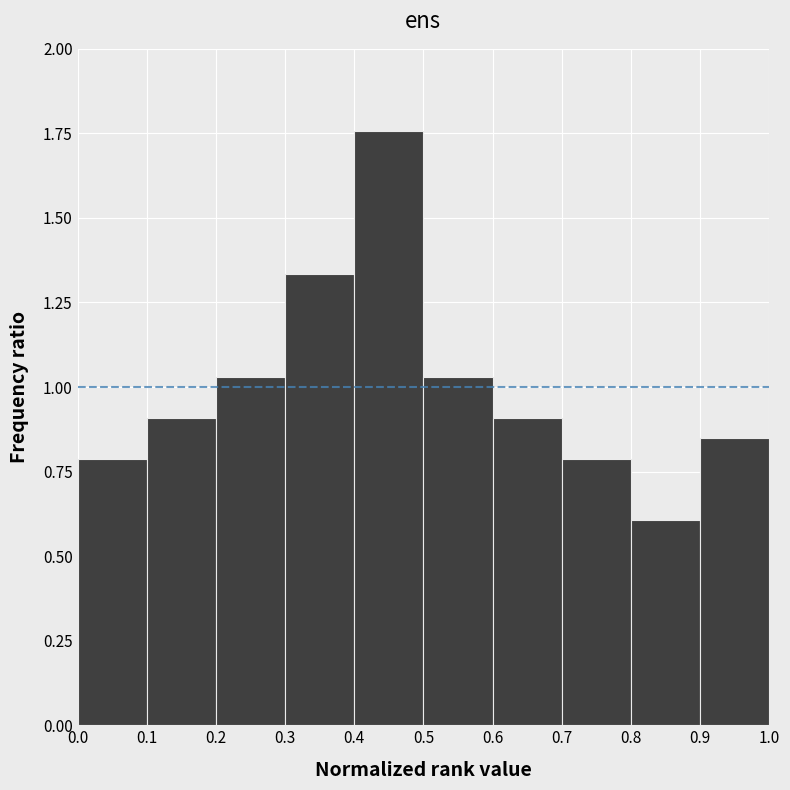

Reading left to right, transcribe this chart: for each bar, give the range it covers on the x-axis and its height. The values are not printed on the chart, so give them approximately, as read against the axis.

0.0 to 0.1: 0.80
0.1 to 0.2: 0.90
0.2 to 0.3: 1.05
0.3 to 0.4: 1.35
0.4 to 0.5: 1.75
0.5 to 0.6: 1.05
0.6 to 0.7: 0.90
0.7 to 0.8: 0.80
0.8 to 0.9: 0.60
0.9 to 1.0: 0.85